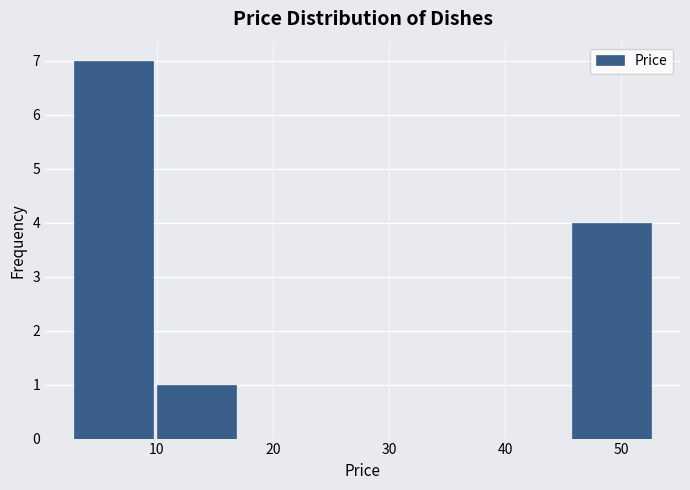

Reading left to right, transcribe this chart: for each bar, give the range it covers on the x-axis and its height. Neither the bar edges nor the heights are printed on the chart, so give them approximately, as read against the axes.

3 to 10: 7
10 to 17: 1
17 to 24: 0
24 to 31: 0
31 to 38: 0
38 to 46: 0
46 to 53: 4